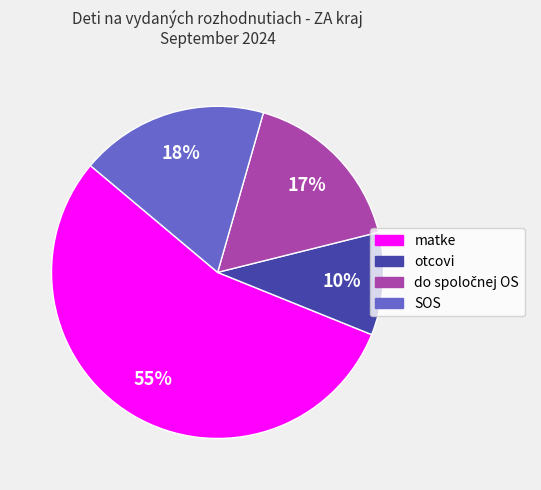

Count the number of slices in the pie.

4